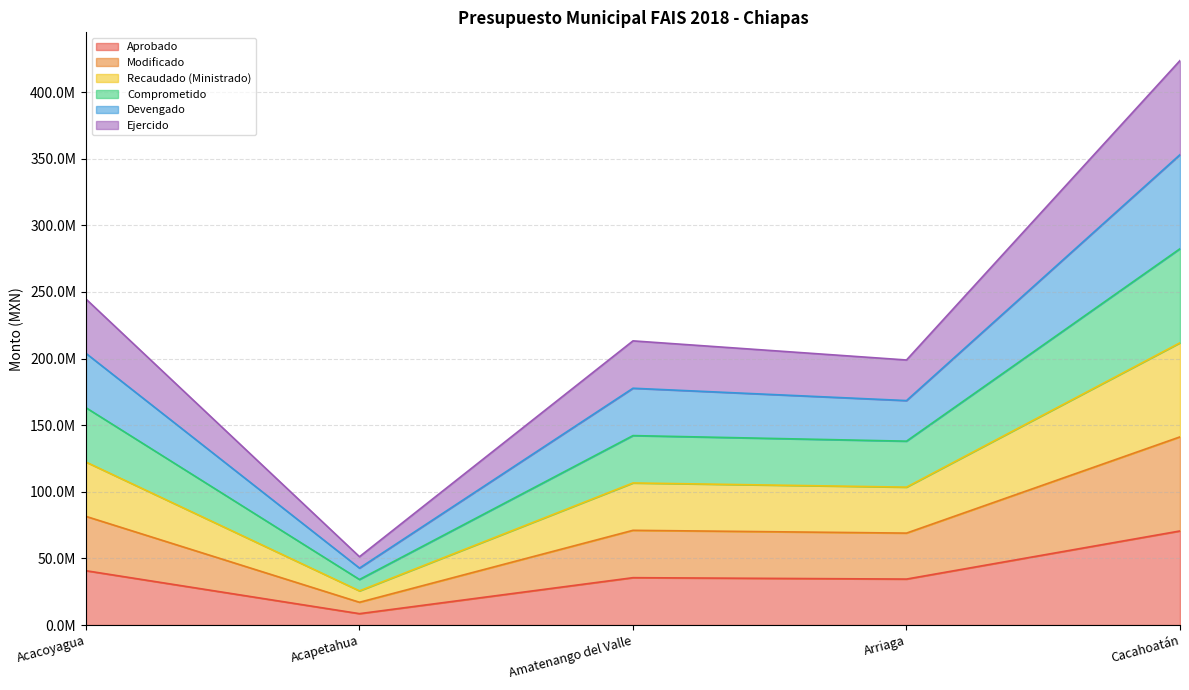

Does the chart have visible grid lines?

Yes